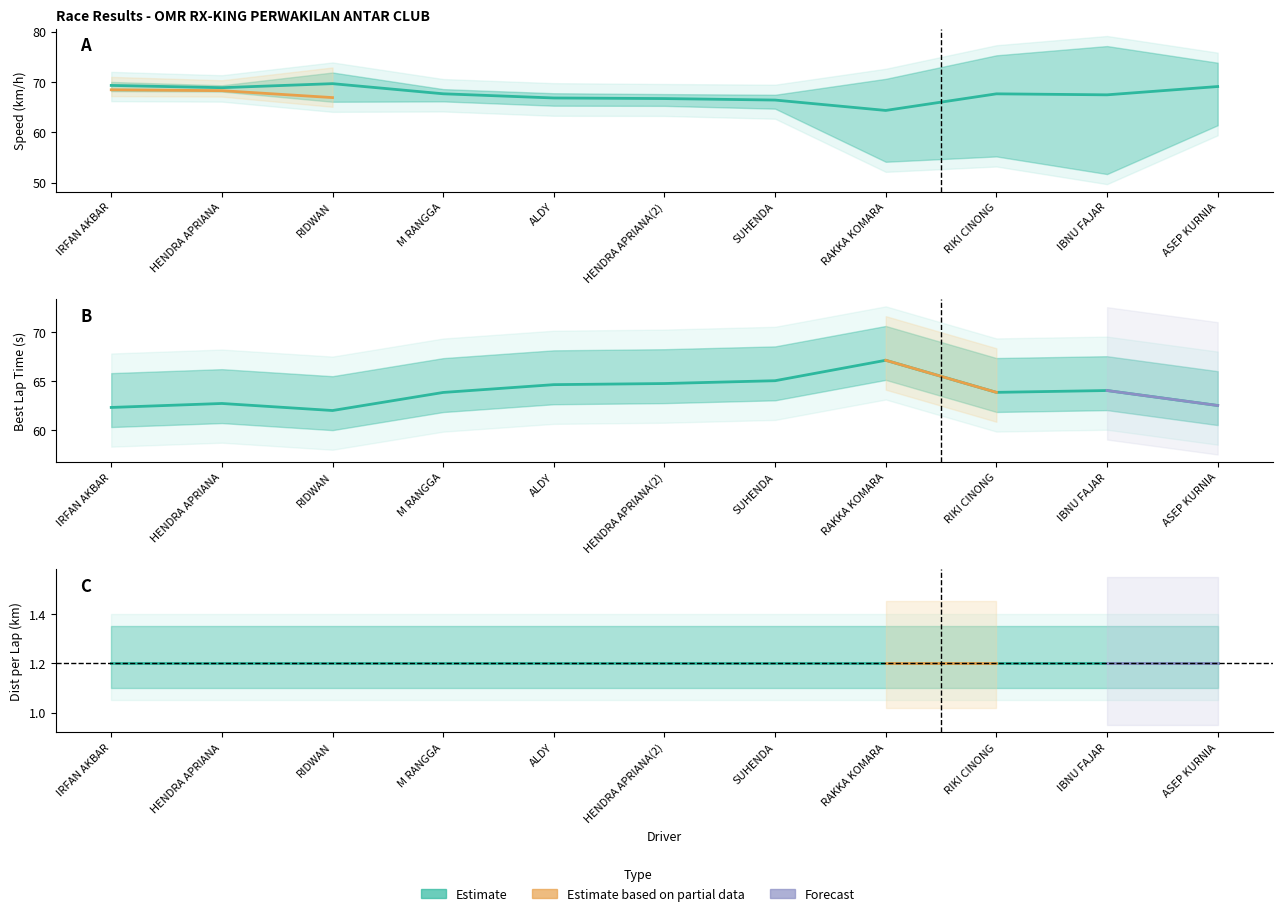

Is this an area chart (filled region under the line)?

No